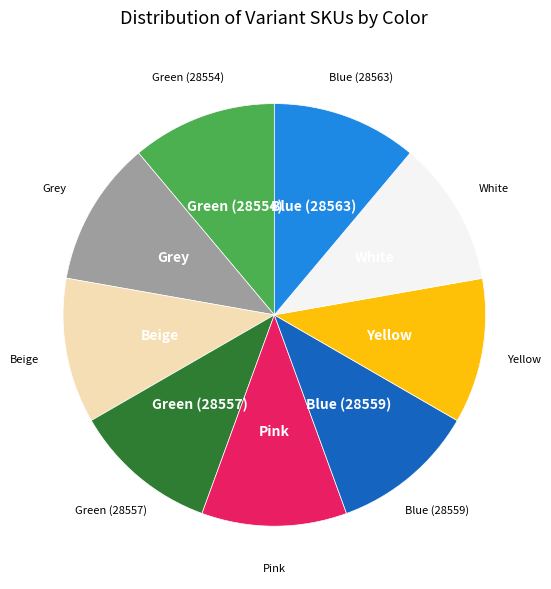

Is there any slice that represents more than half of the pie?

No